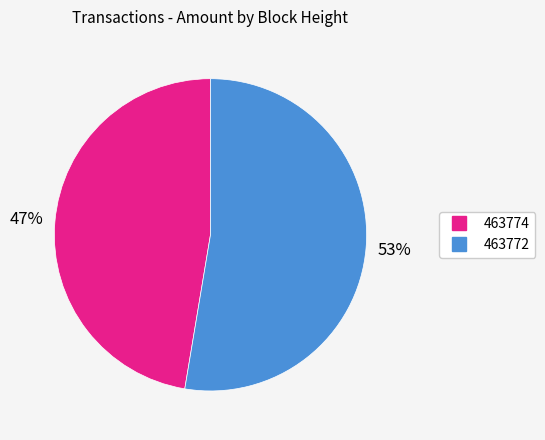

To the nearest percent, what is the combined percentage of 463774 and 463772?

100%